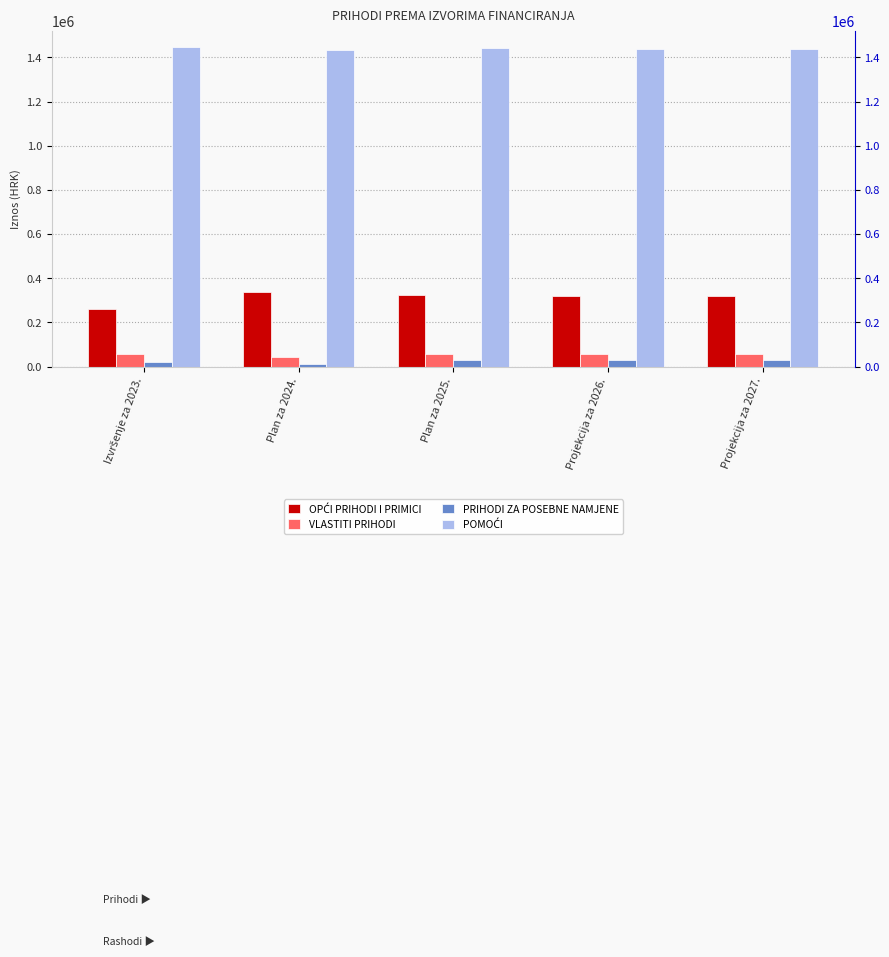

What is the difference between the highest and lowest values at Projekcija za 2026.?

1409300.0